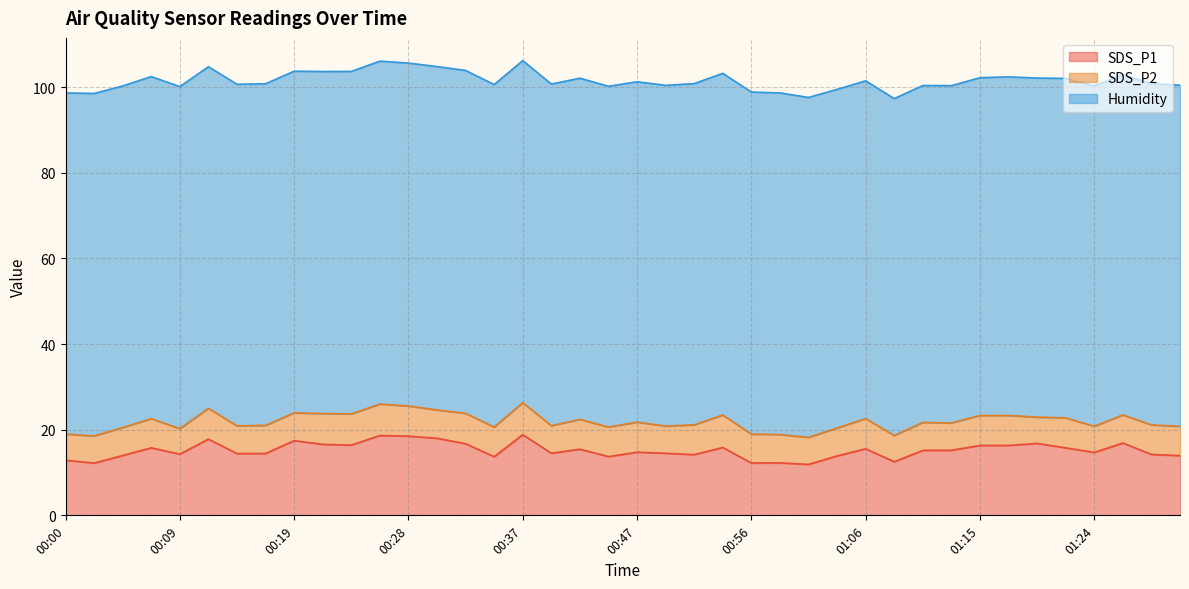

What is the label of the 37th point from the left?

01:24